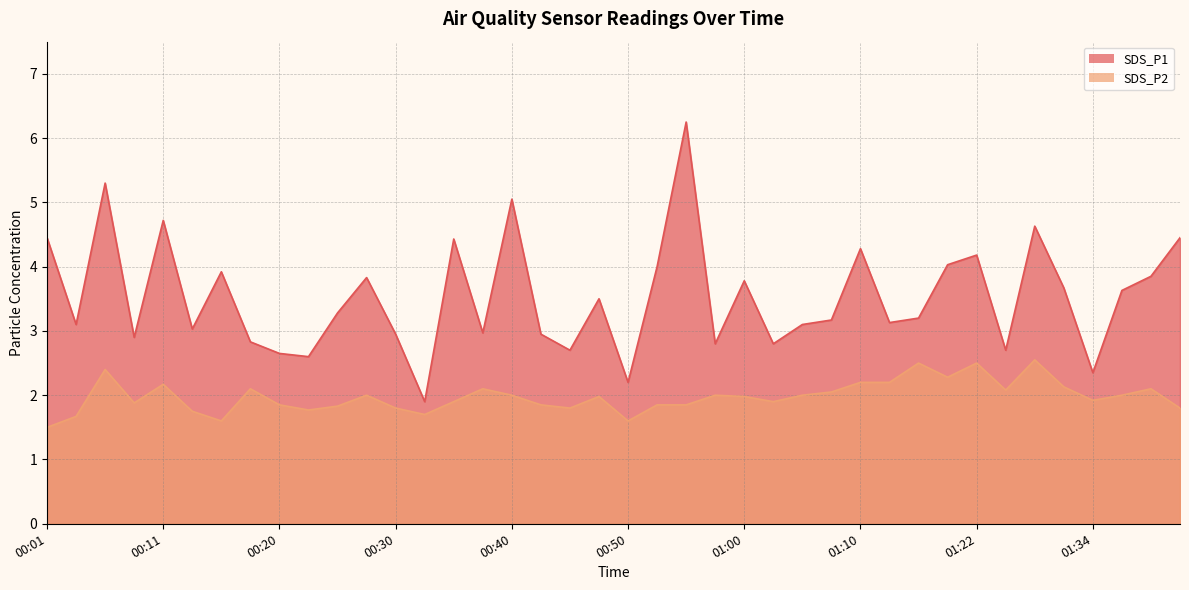

True or false: SDS_P2 and SDS_P1 intersect in this chart.

False